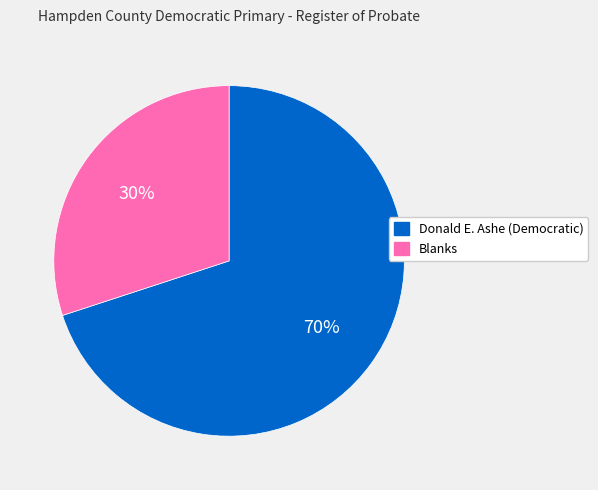

What is the ratio of the value at Donald E. Ashe (Democratic) to the value at Blanks?

2.3